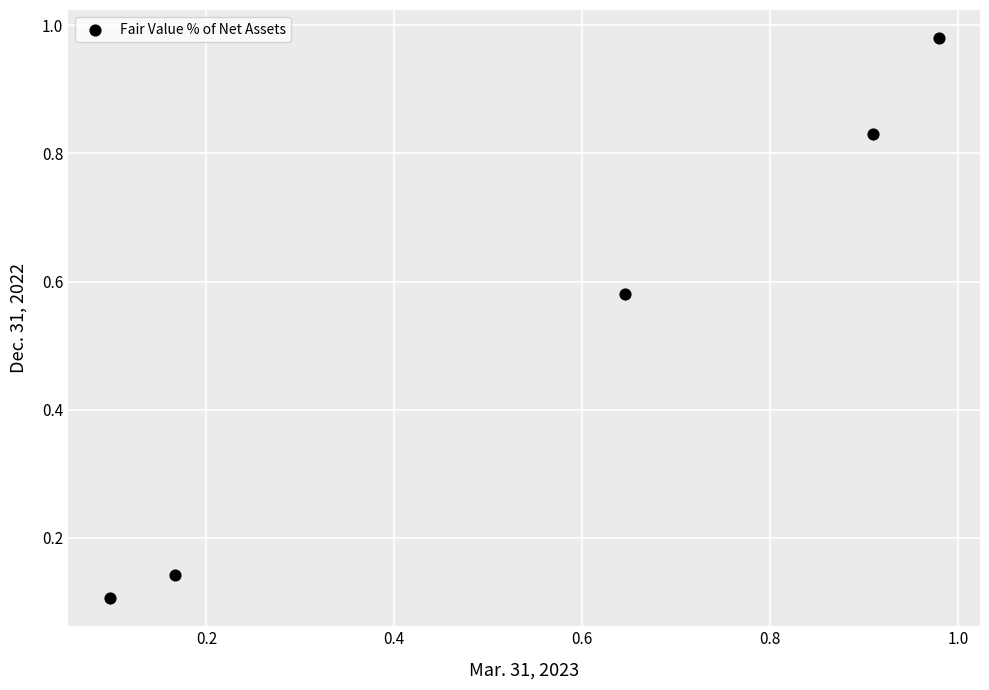

What is the average Y value?

0.5